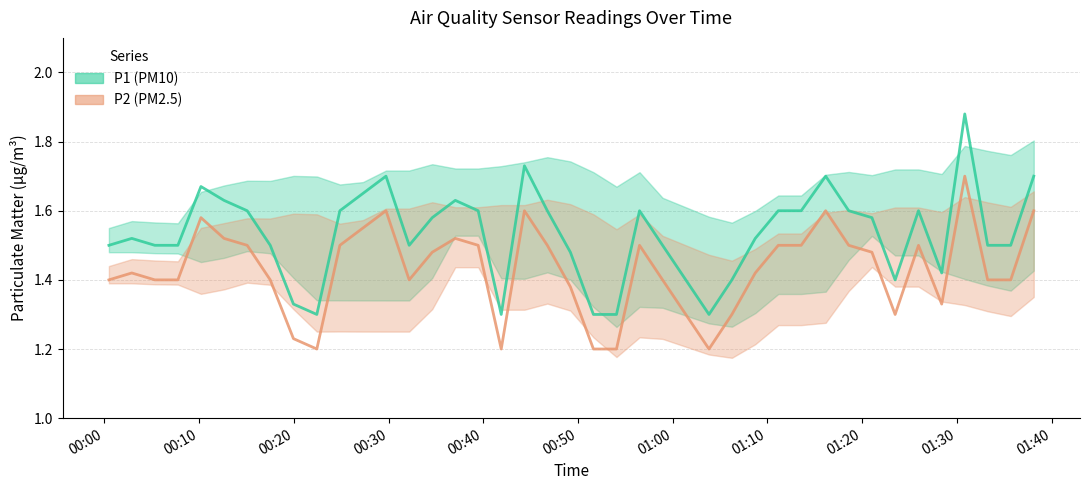

Is the value of P1 (PM10) at 21 greater than the value of P2 (PM2.5) at 18?

No